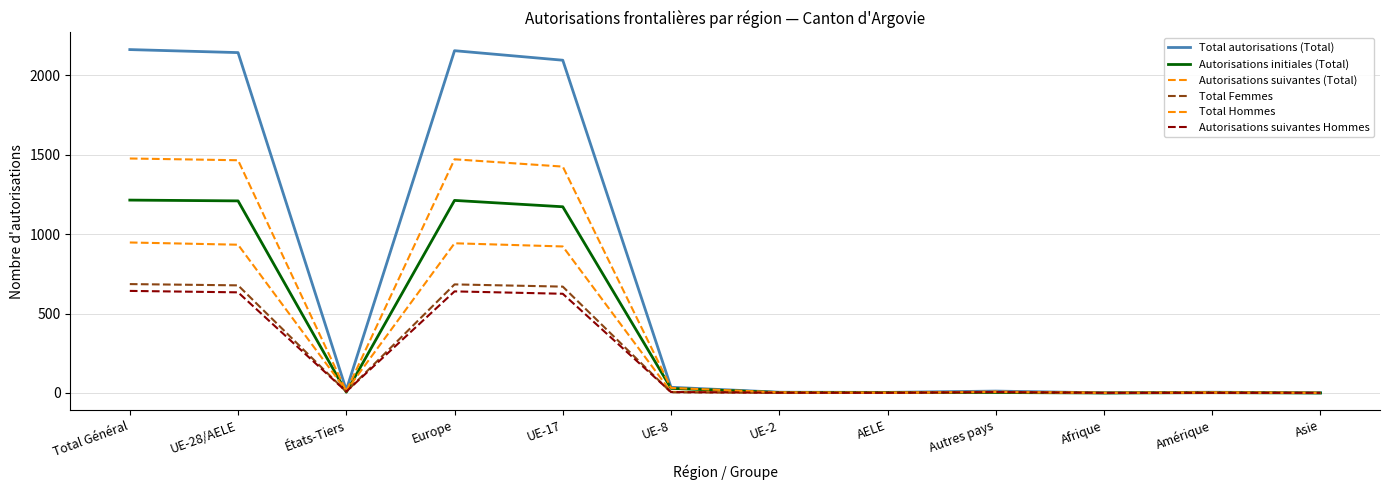

Count the number of data series in this chart.

6